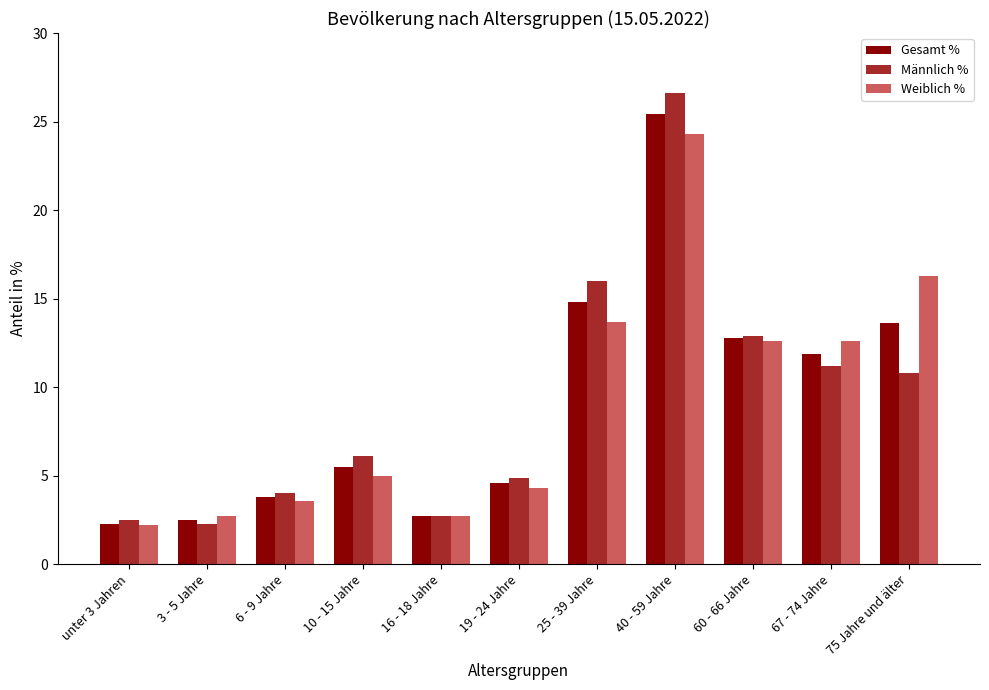

Which series changed the most between 40 - 59 Jahre and 67 - 74 Jahre?

Männlich %